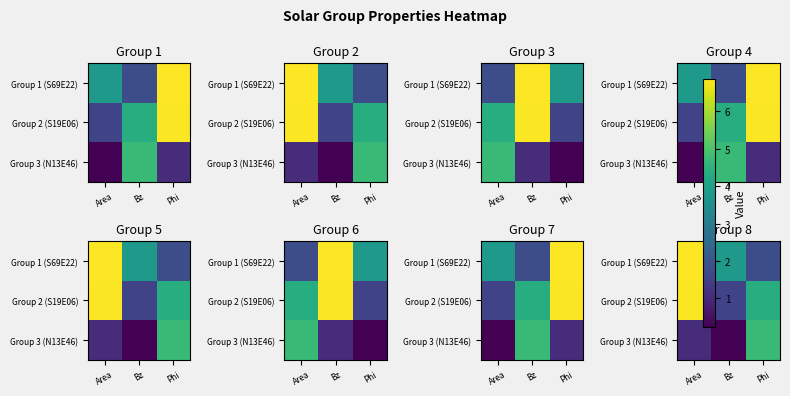

At which label does Group 3 (N13E46) first exceed 1?

Area